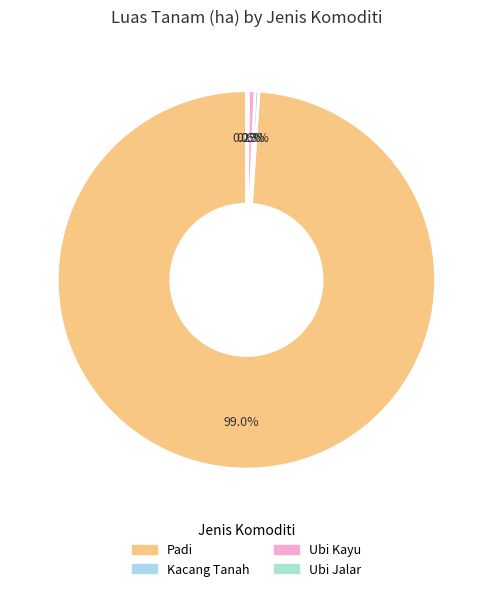

Combined, what portion of the pie is Ubi Jalar and Padi?

99.1%